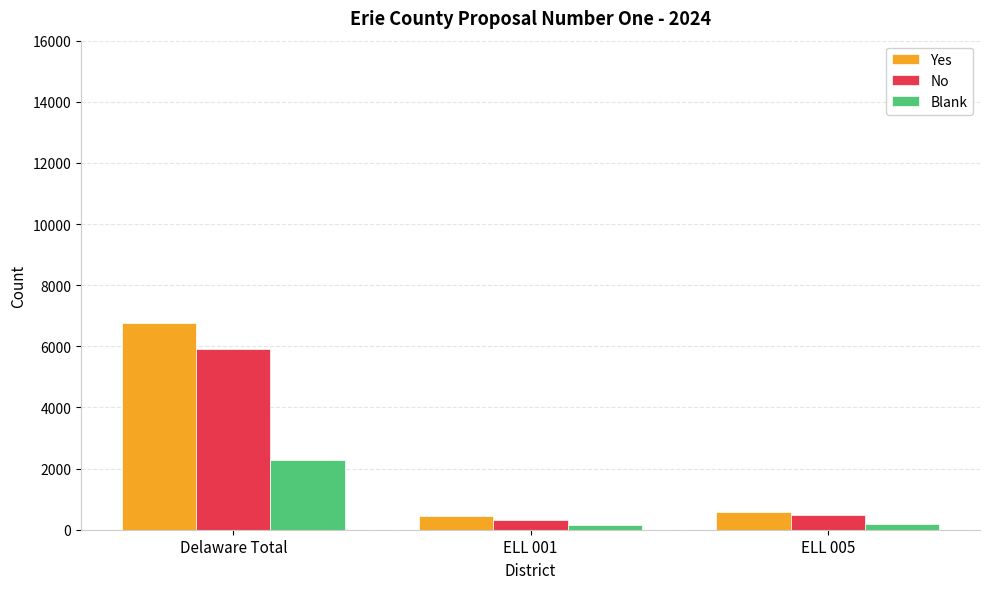

List the series in order of their peak value, highest first.

Yes, No, Blank